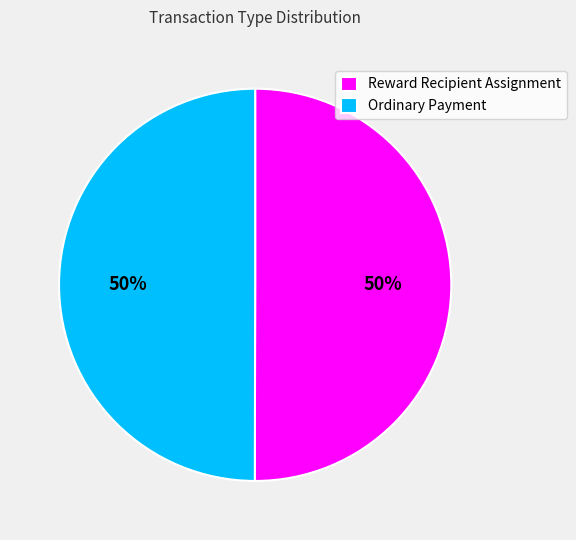

To the nearest percent, what percentage of the pie is Ordinary Payment?

50%